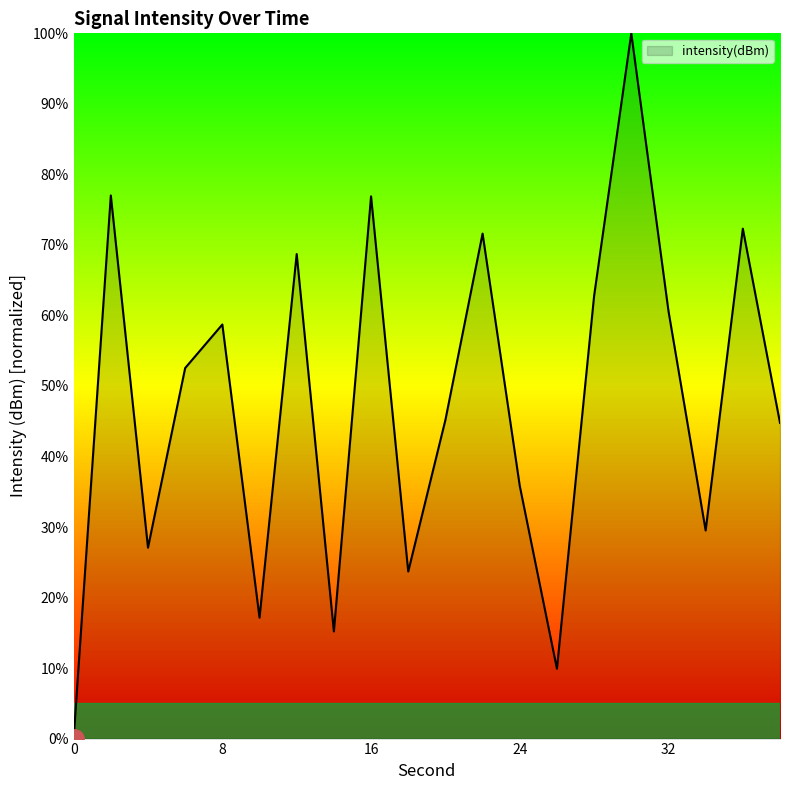

How many values exceed 52?

10